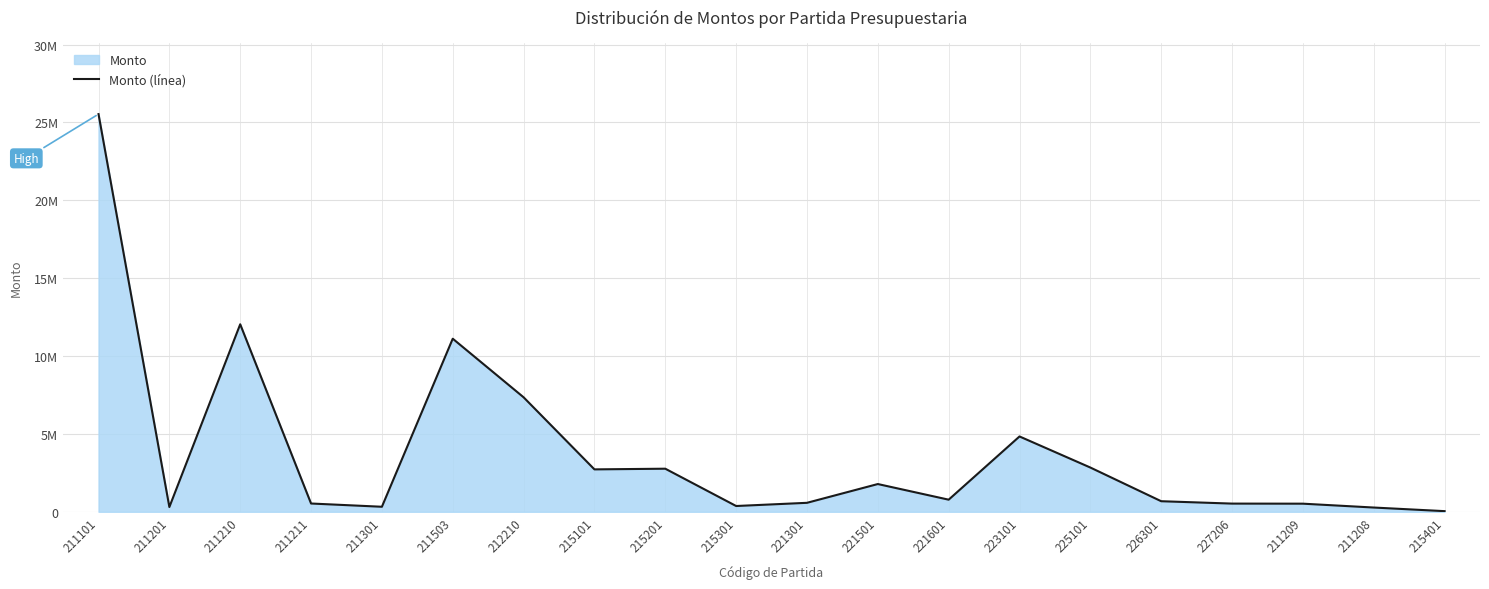

Rank the categories by value from highest to lowest.

211101, 211210, 211503, 212210, 223101, 225101, 215201, 215101, 221501, 221601, 226301, 221301, 211211, 227206, 211209, 215301, 211301, 211201, 211208, 215401